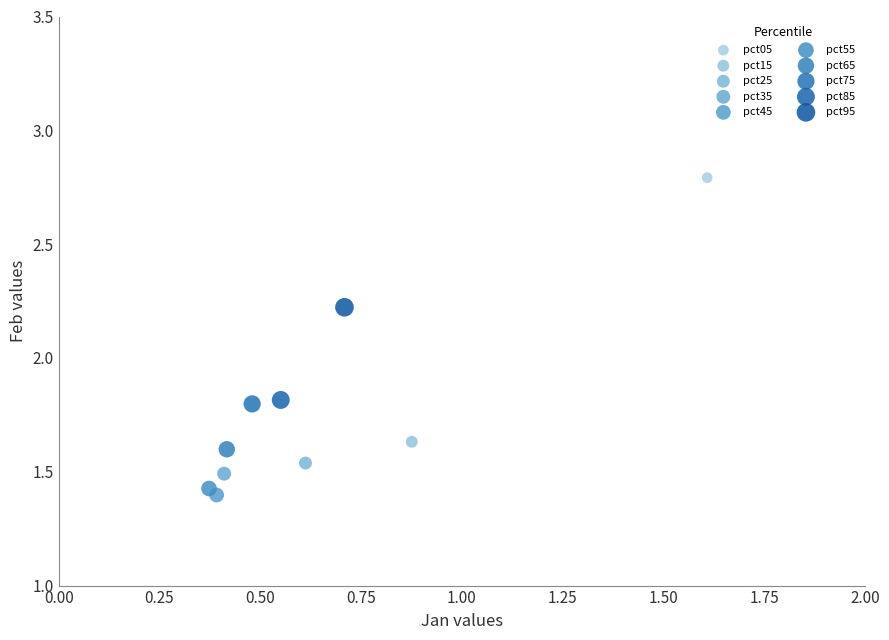

Which series reaches the minimum Y coordinate?

pct45